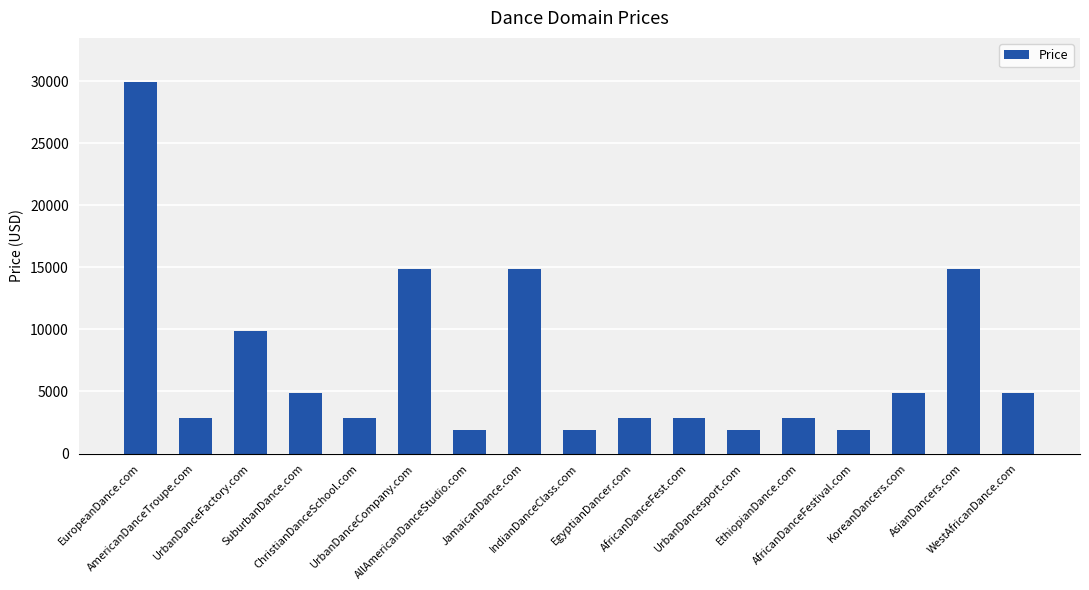

What position from the left is JamaicanDance.com?

8